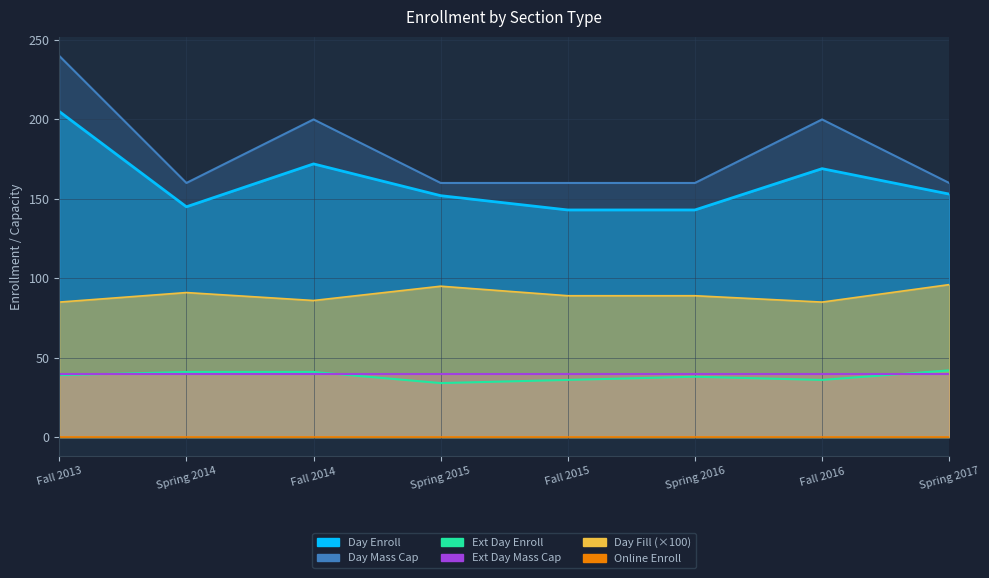

What position from the right is Spring 2017?

1